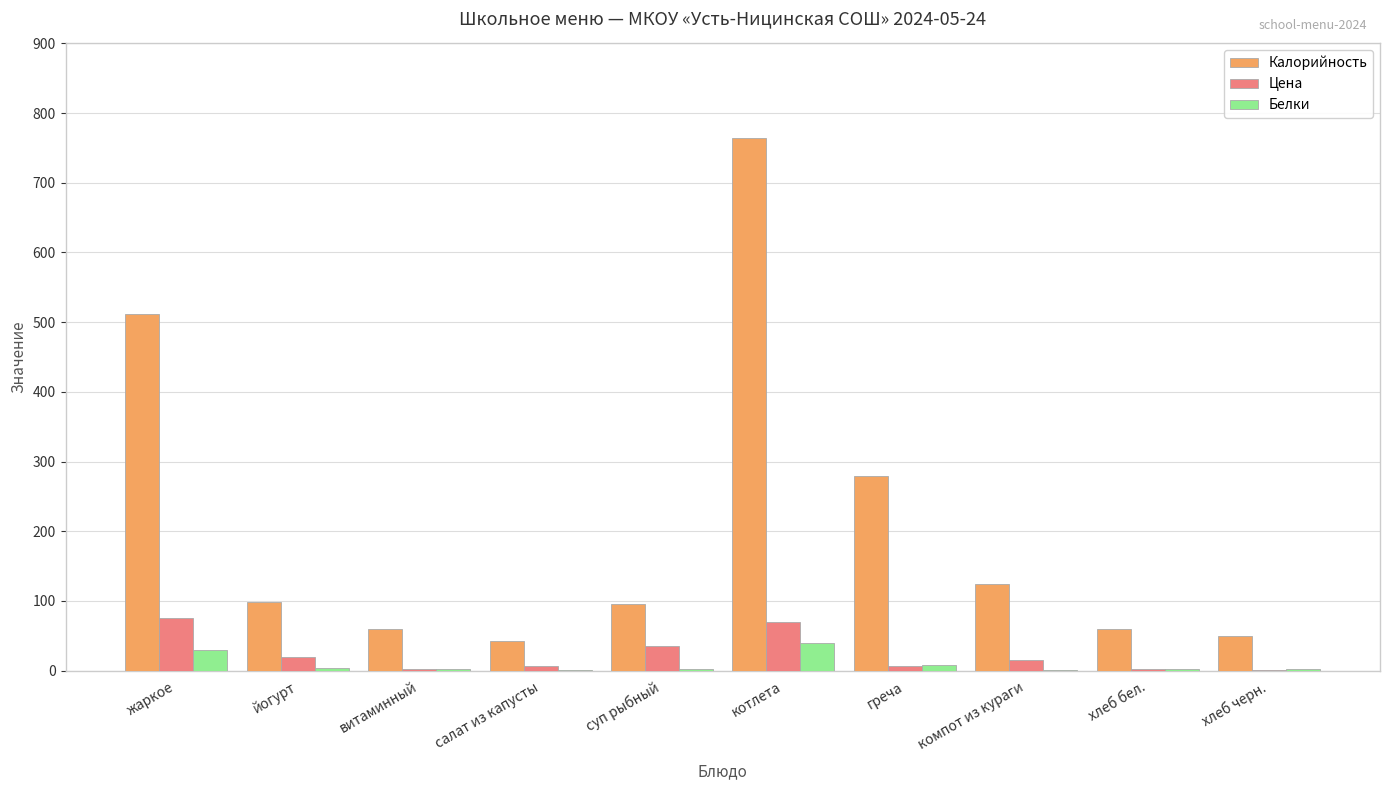

Which category has the highest value in the Калорийность series?

котлета